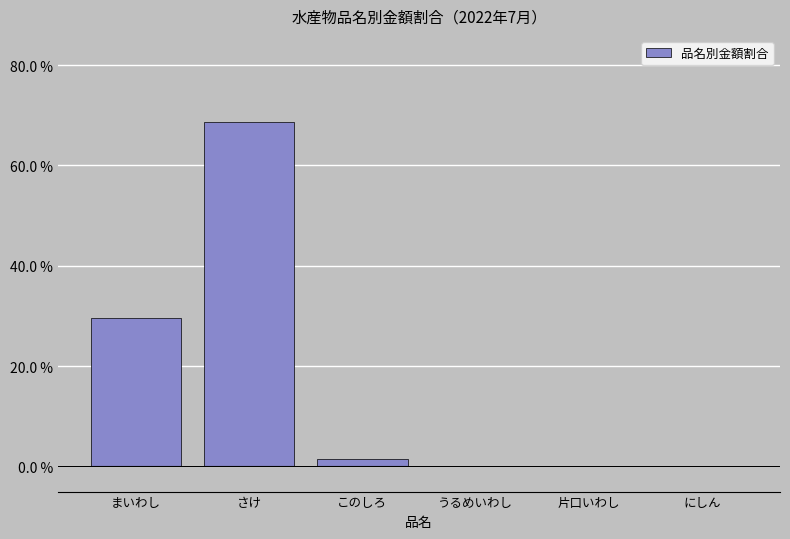

How many series are shown in this chart?

1